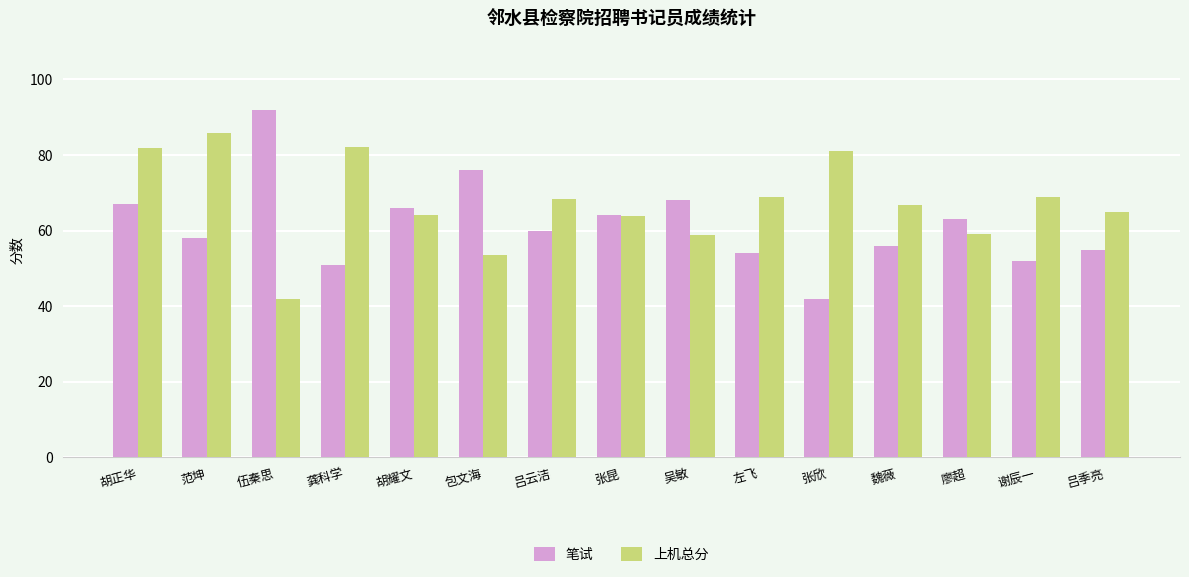

What is the approximate value of 上机总分 at 吕云洁?

68.4